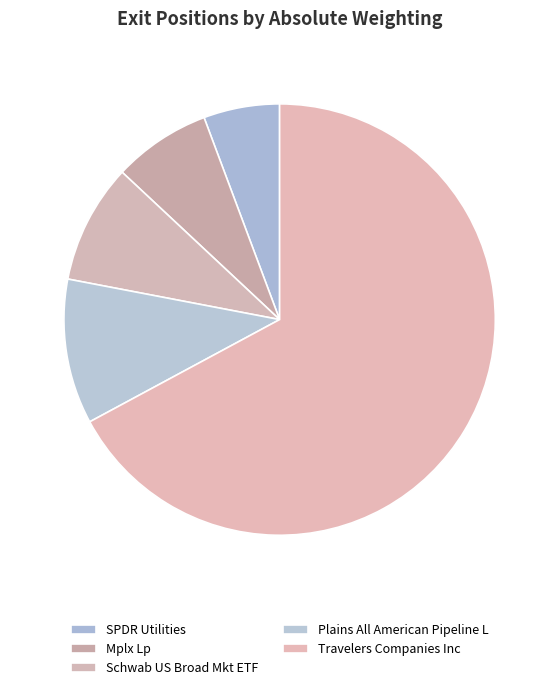

Count the number of slices in the pie.

5